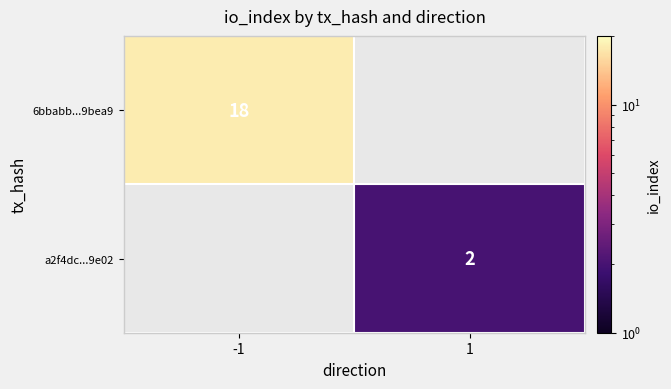

The value of 6bbabb...9bea9 at -1 is 32. True or false?

False